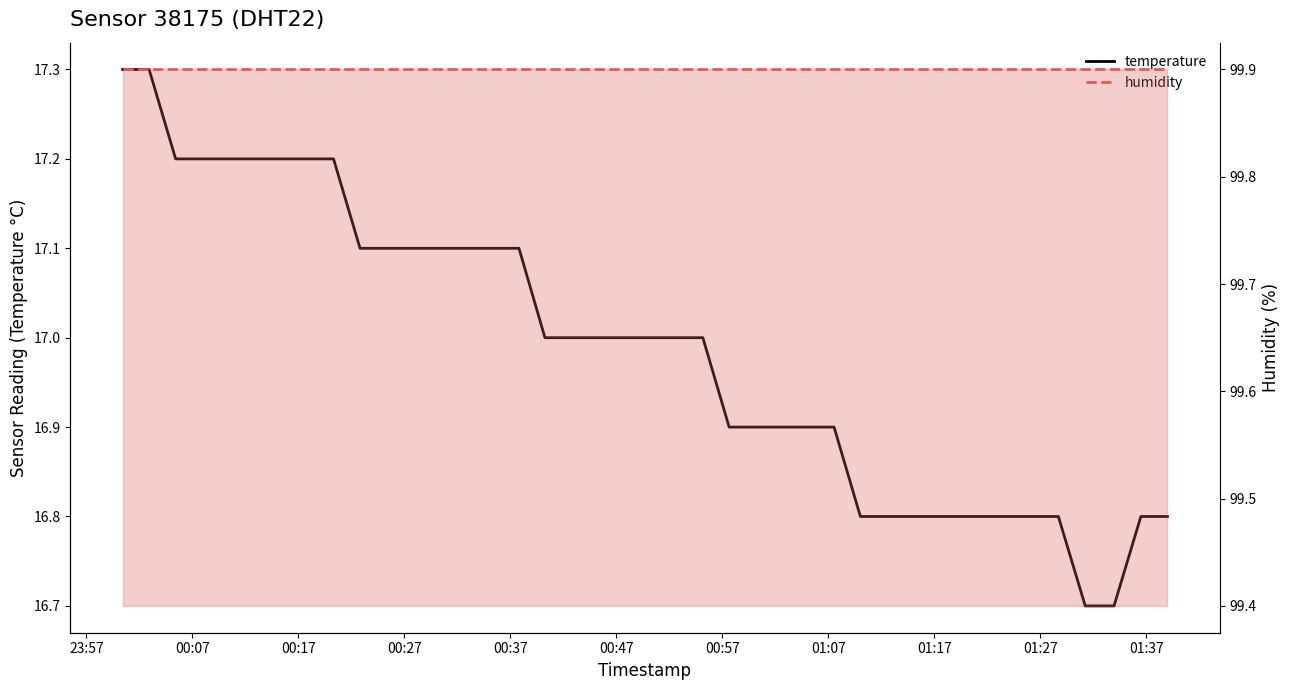

What position from the left is 00:37?

5